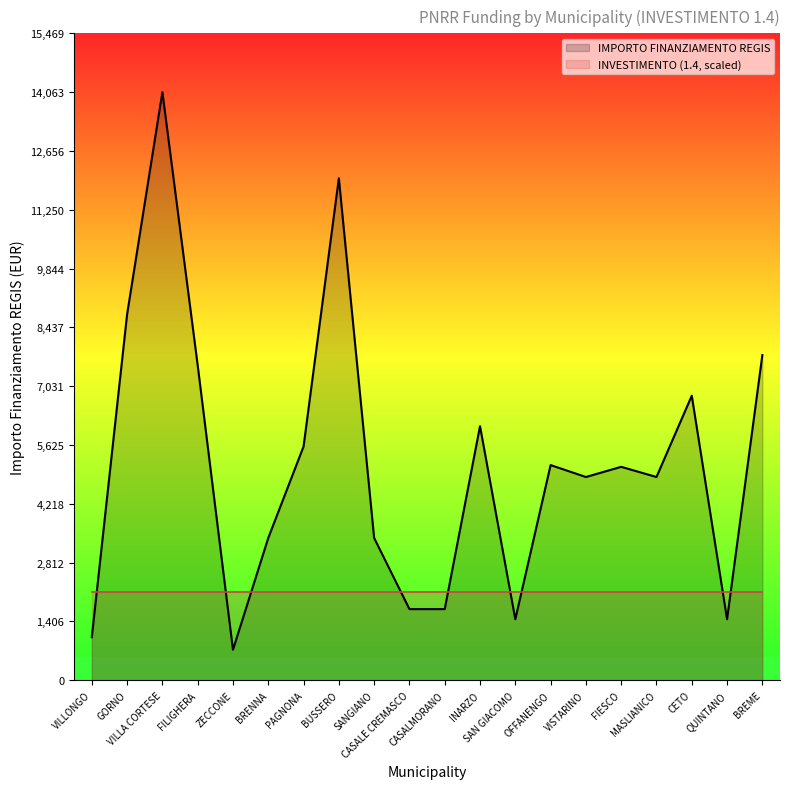

What is the approximate value at INARZO, to the nearest 50?

6100